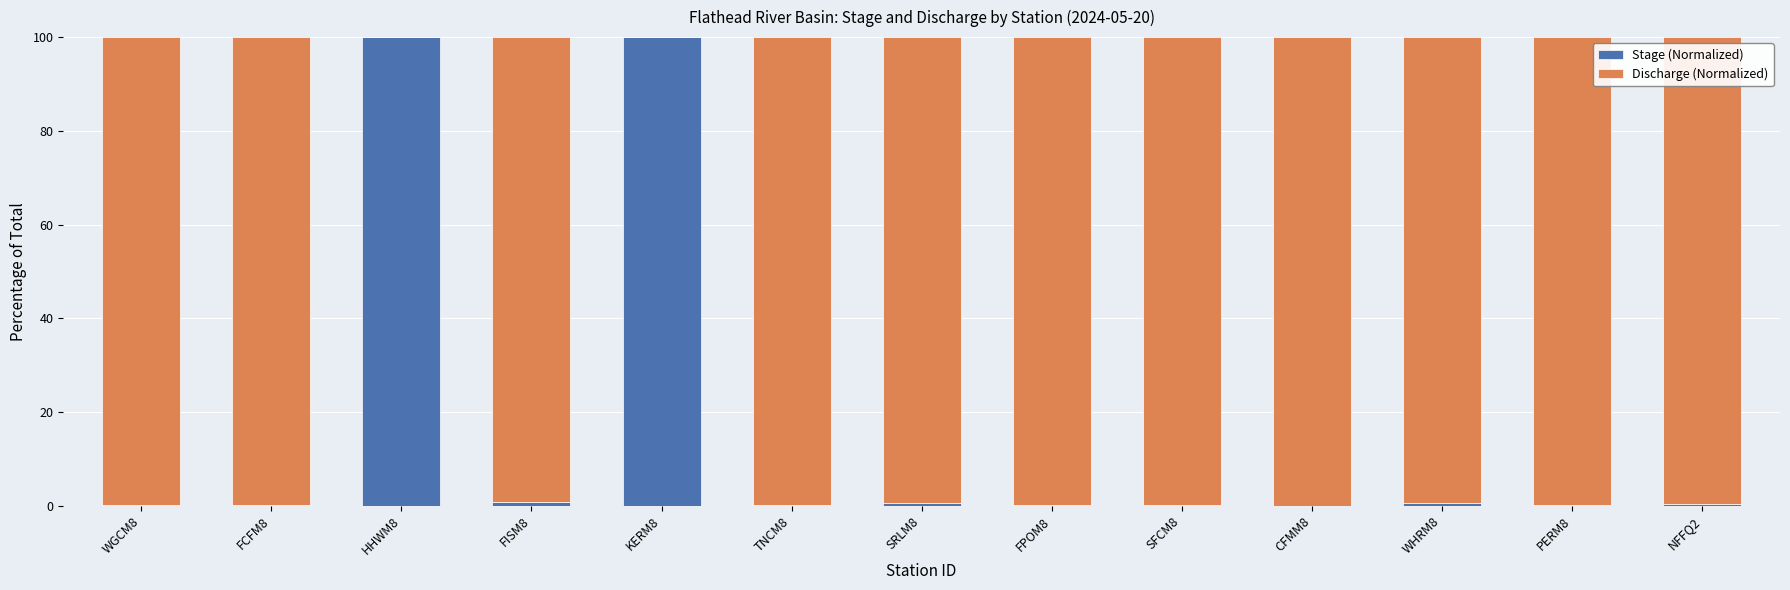

What is the total value across all series at FCFM8?

100.0